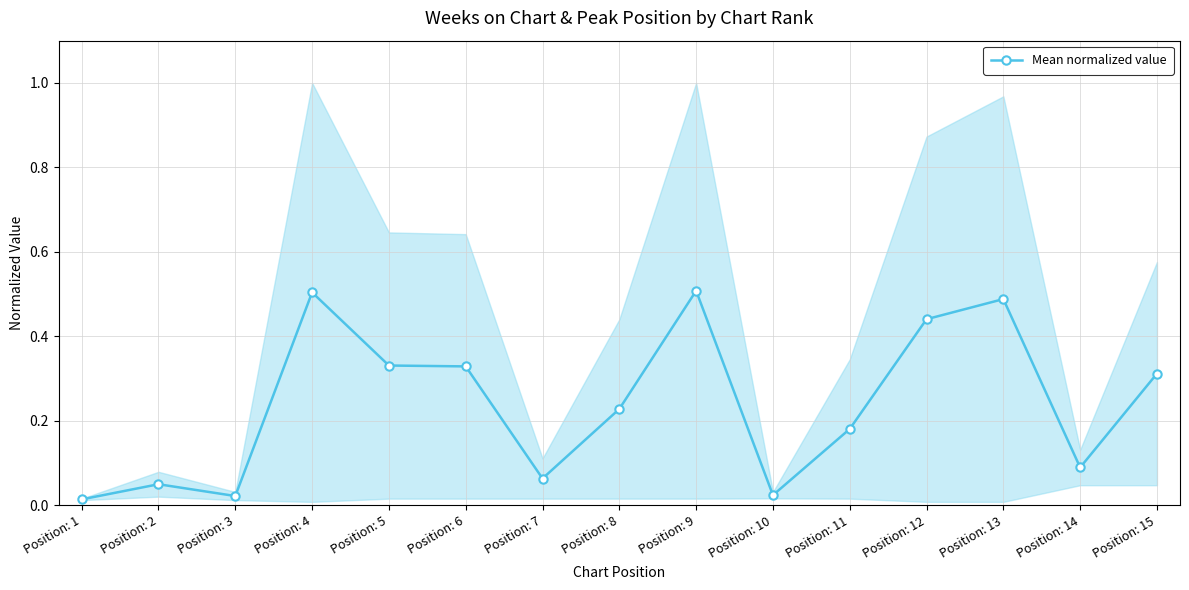

Between Position: 5 and Position: 1, which is larger?

Position: 5